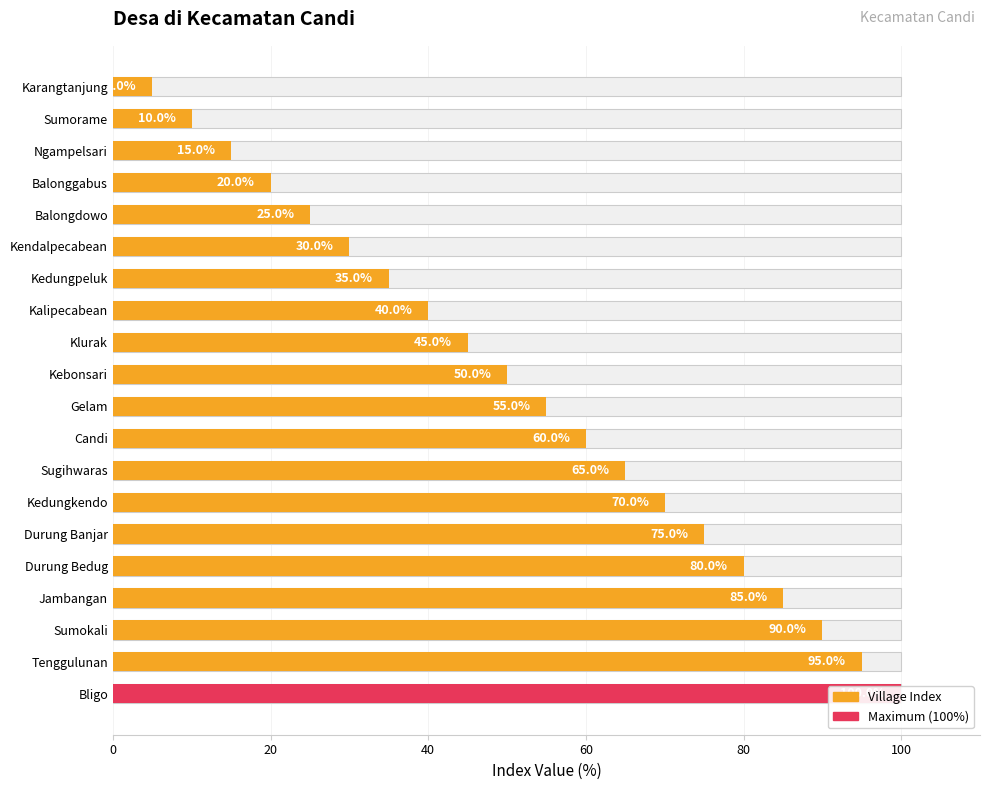

Reading right to left, extract all data points from this chart.

100.0	95.0	90.0	85.0	80.0	75.0	70.0	65.0	60.0	55.0	50.0	45.0	40.0	35.0	30.0	25.0	20.0	15.0	10.0	5.0